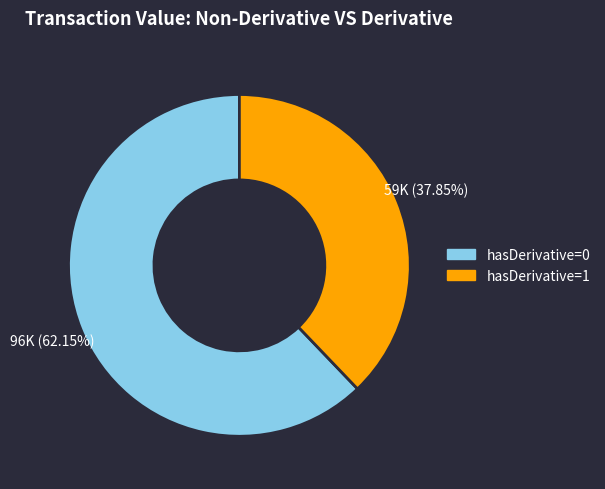

Is there any slice that represents more than half of the pie?

Yes